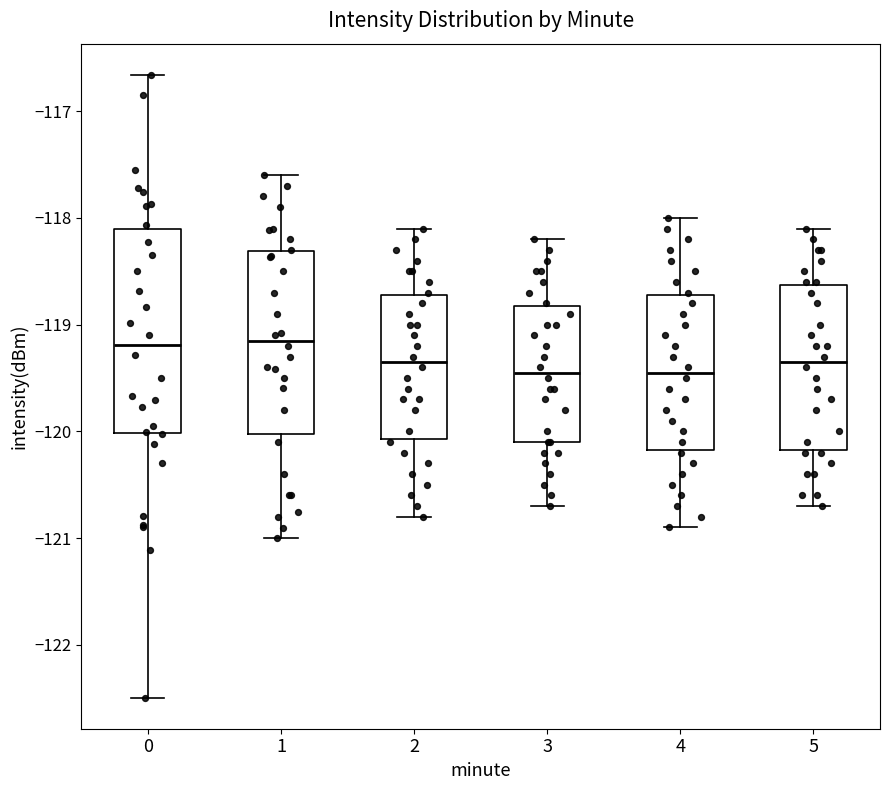

Where does the lower whisker of the box at x = 2 end on the y-axis? The values are not printed on the chart, so give them approximately, as read against the axis.

-120.8